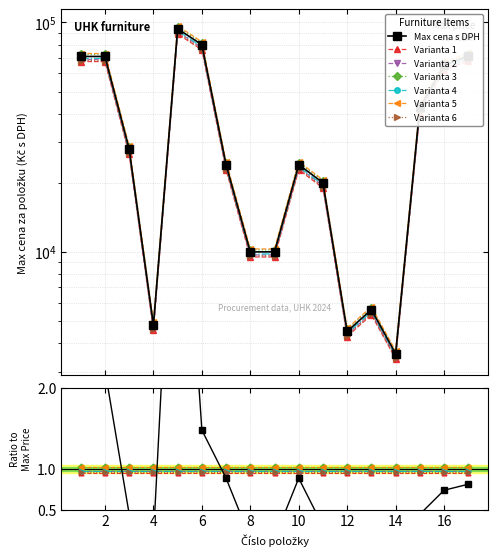

What is the maximum value shown in the chart?

93840.0